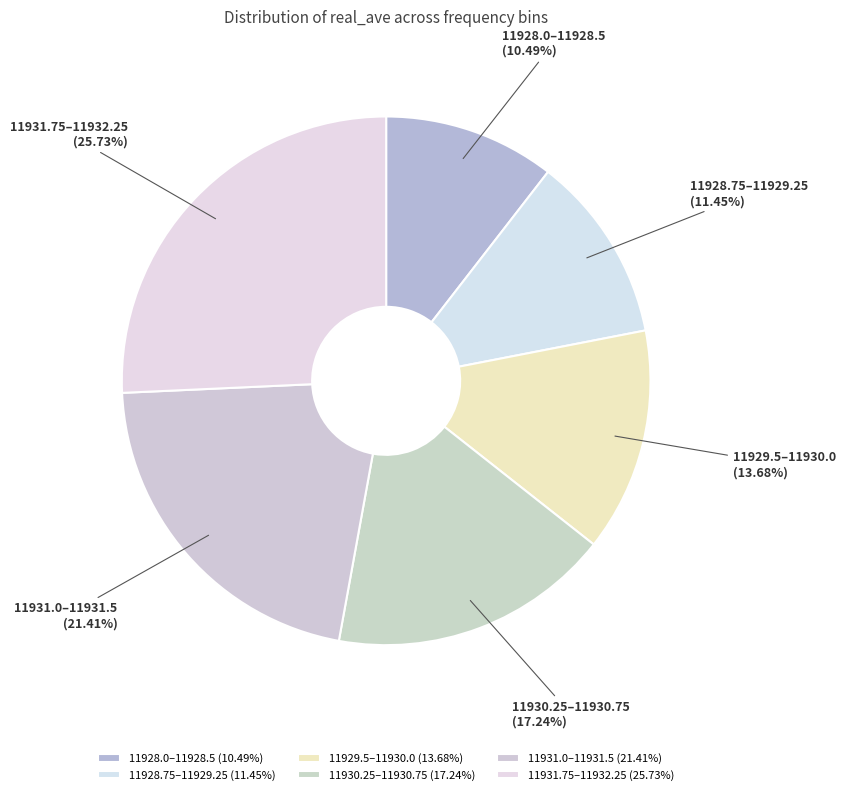

Between 11928.75–11929.25 and 11929.5–11930.0, which is larger?

11929.5–11930.0